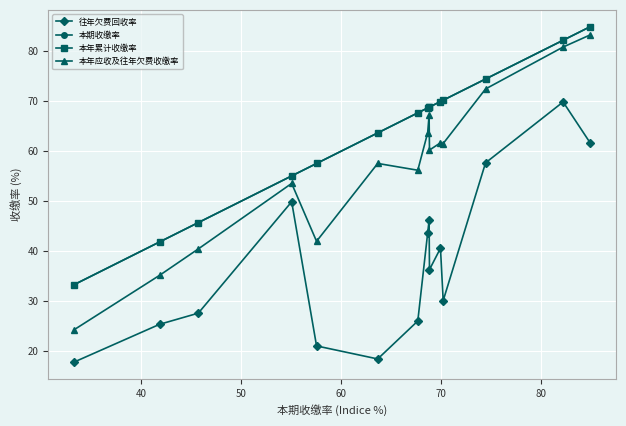

True or false: 本期收缴率 and 本年累计收缴率 cross at least once.

False